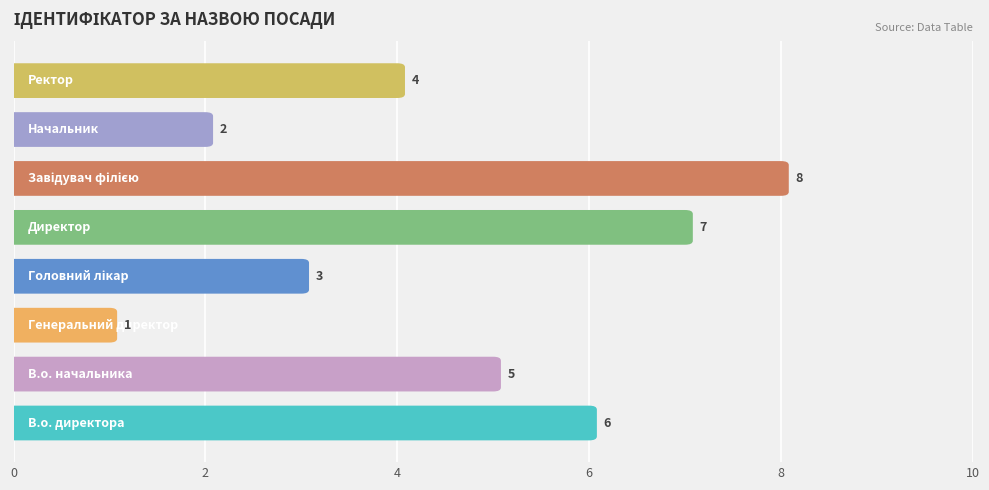

What is the greatest value displayed?

8